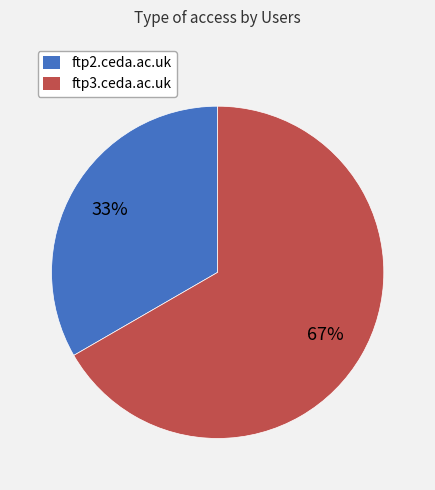

True or false: ftp3.ceda.ac.uk accounts for 67% of the total.

True